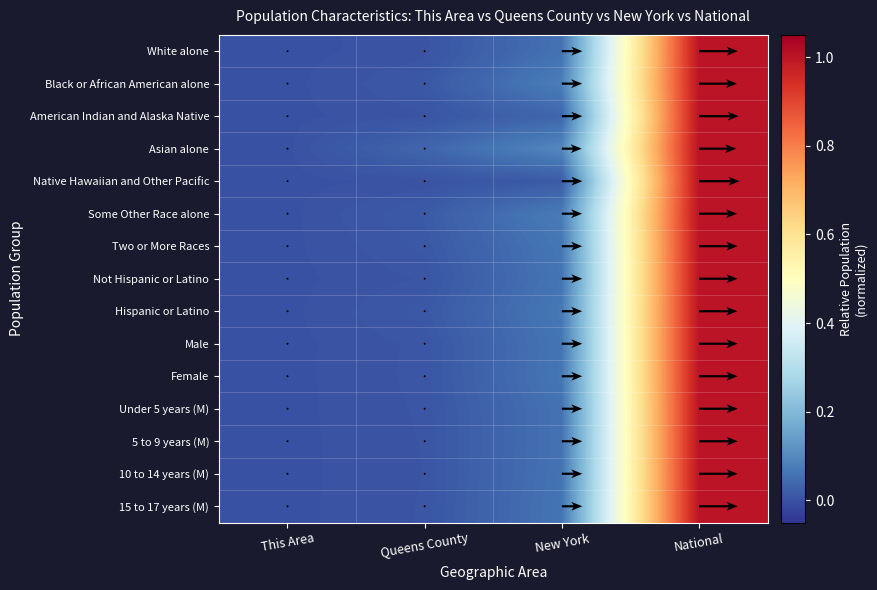

How many categories are shown in the chart?

4